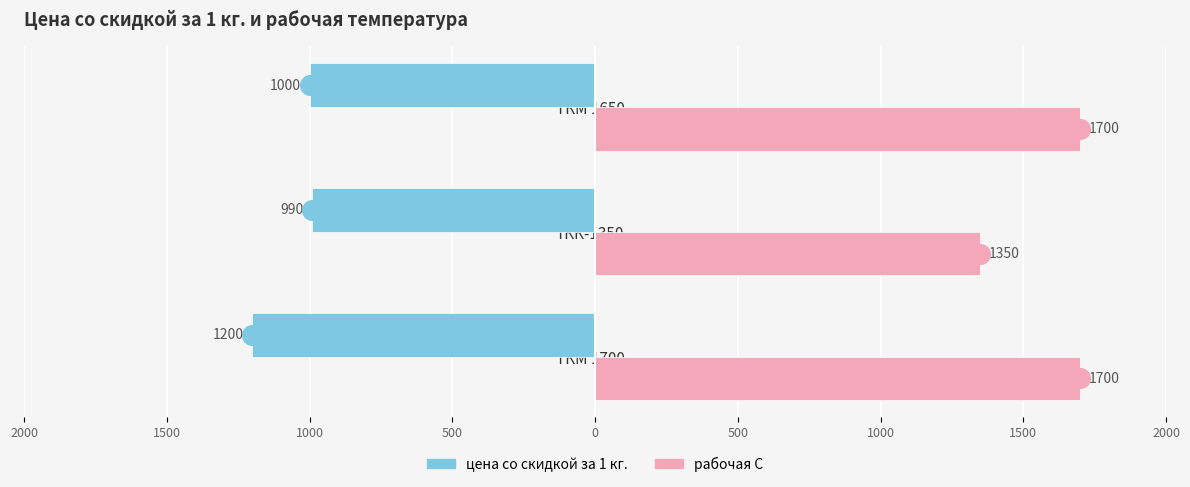

Which series has the largest total across all categories?

рабочая С